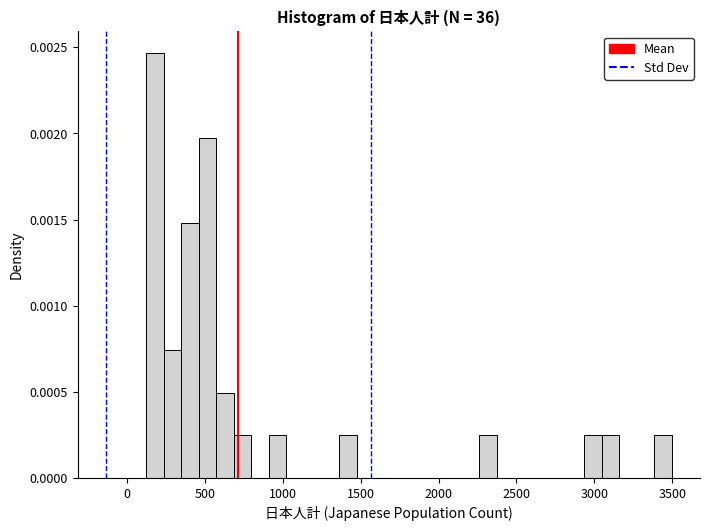

Read against the x-axis, roughly where is the centre of the tallest bar?

200